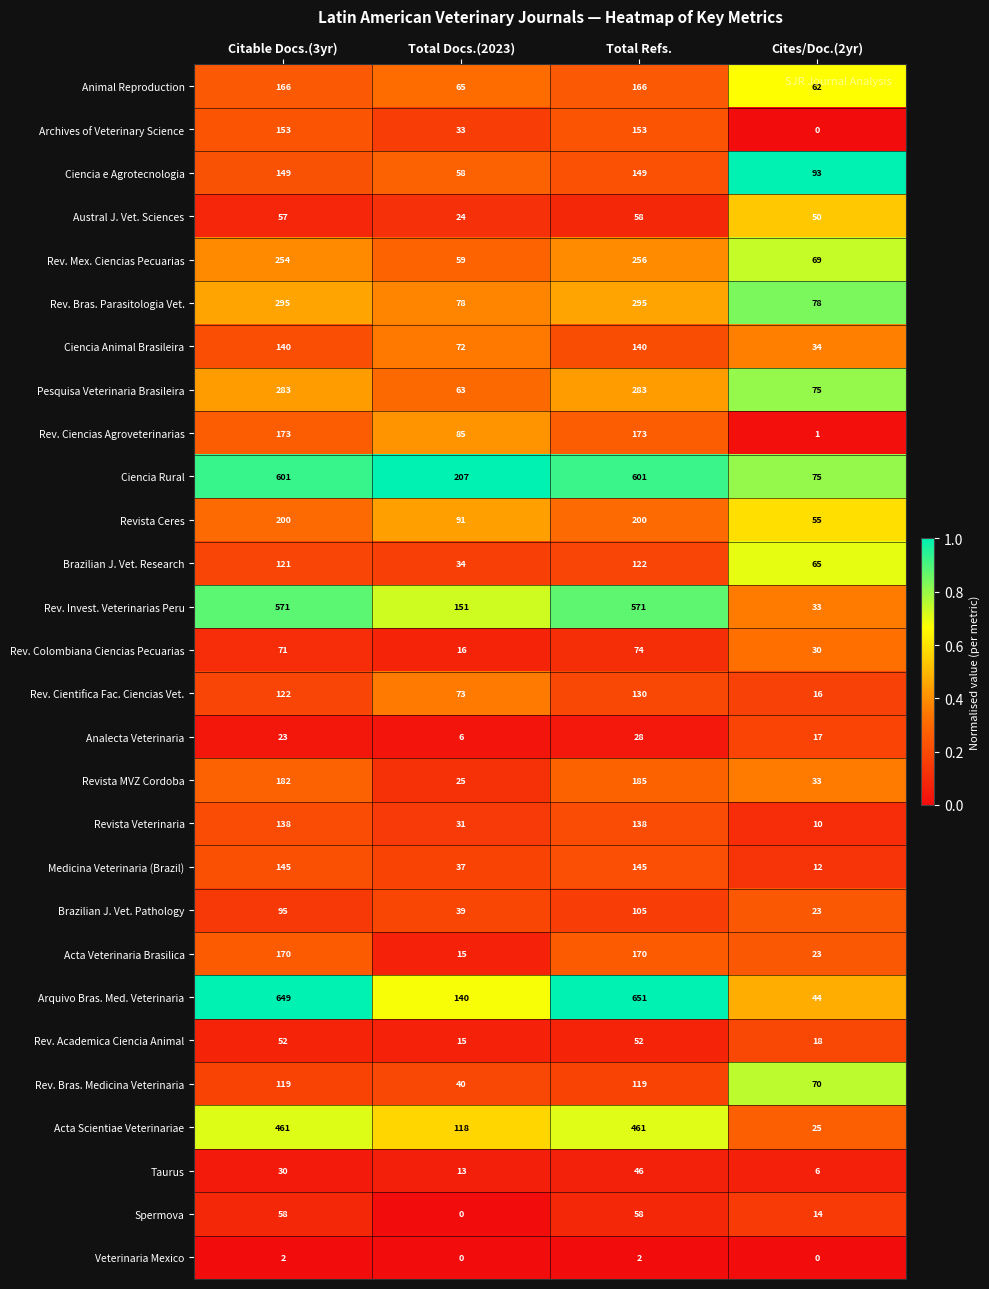

Count the number of data series in this chart.

28